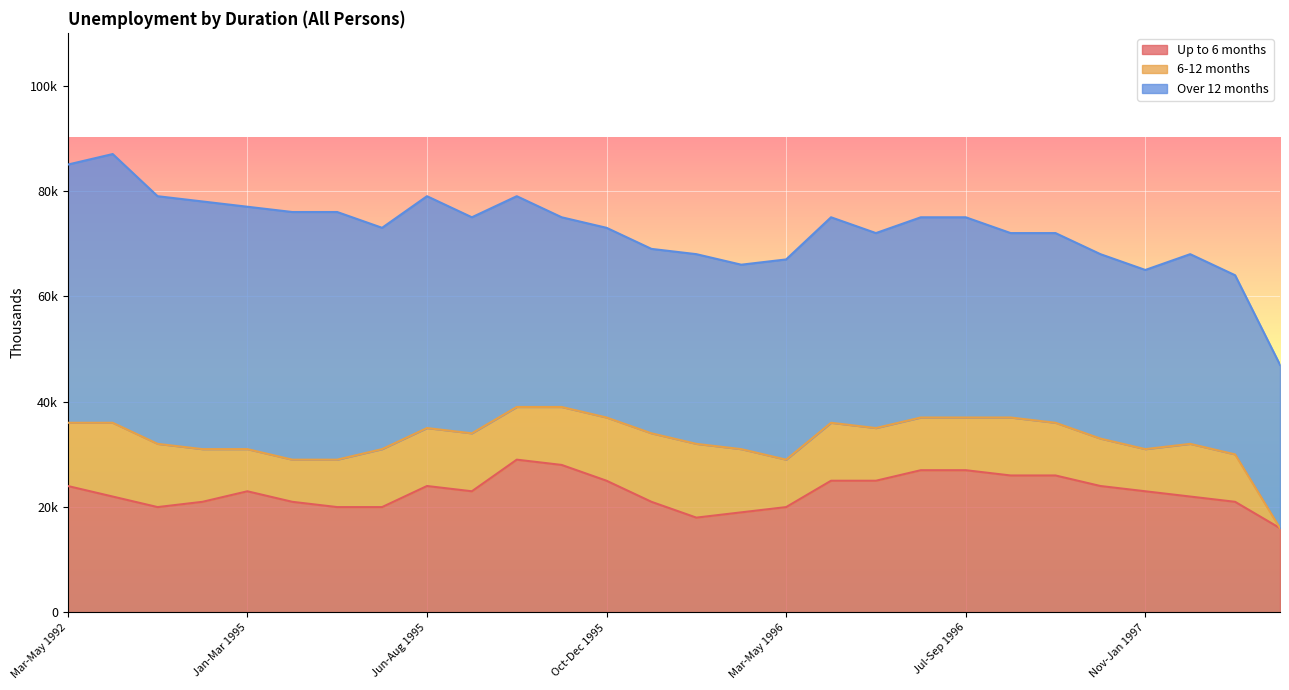

The Up to 6 months series shows 26000 at Aug-Oct 1996. True or false?

True